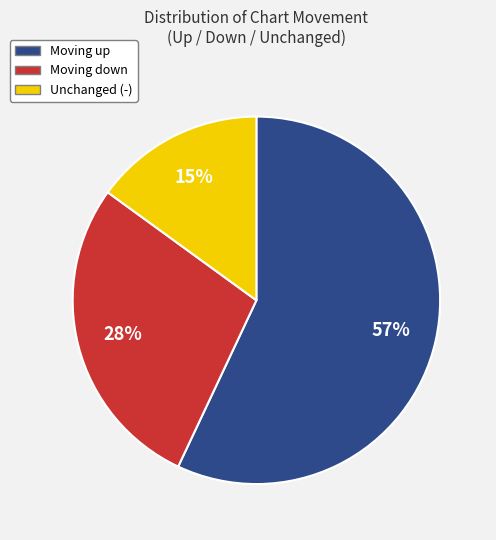

Is the sum of Moving up and Unchanged (-) greater than half?

Yes